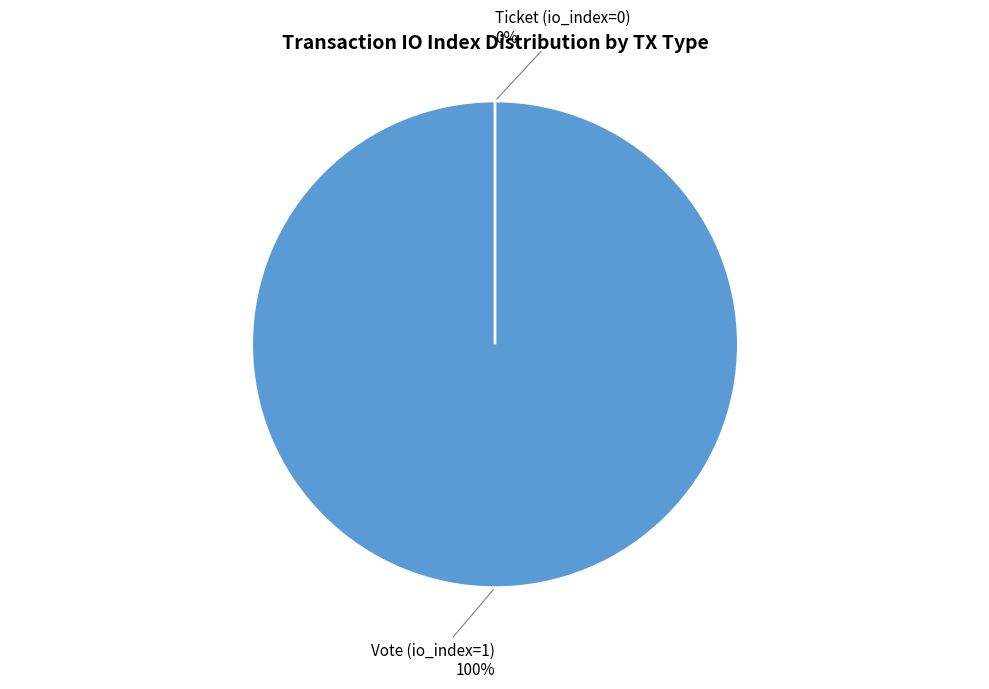

The Vote (io_index=1) slice represents 99% of the pie. True or false?

False